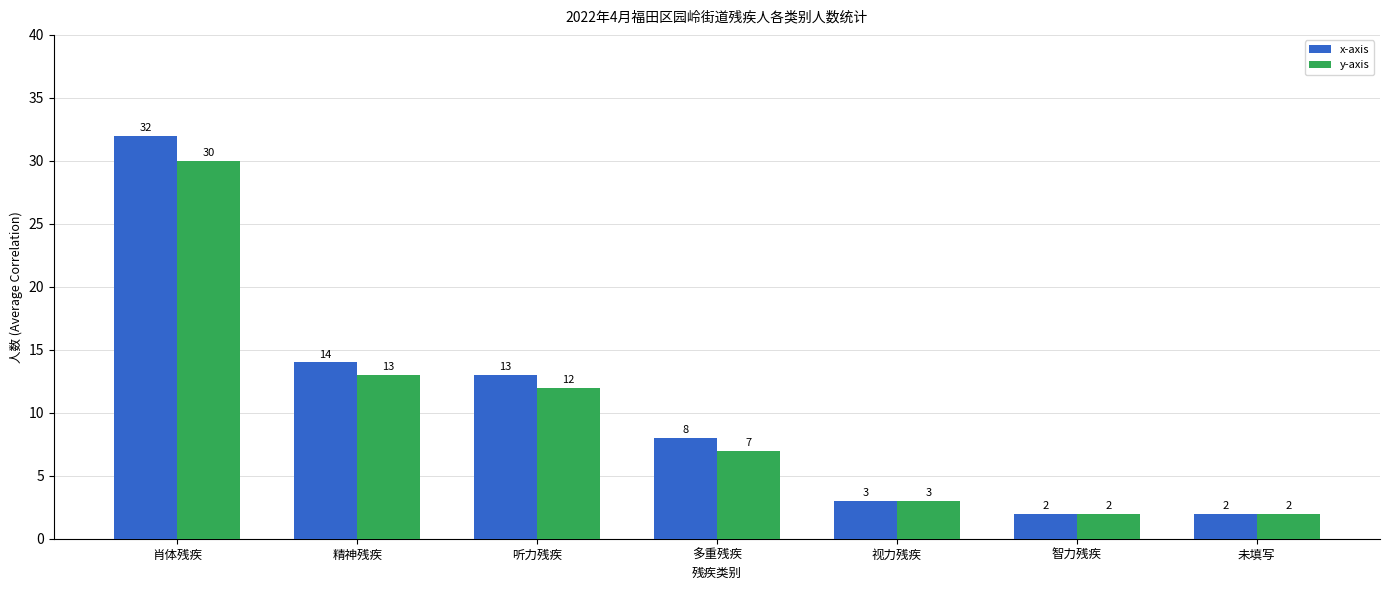

List the series in order of their overall mean, lowest first.

y-axis, x-axis